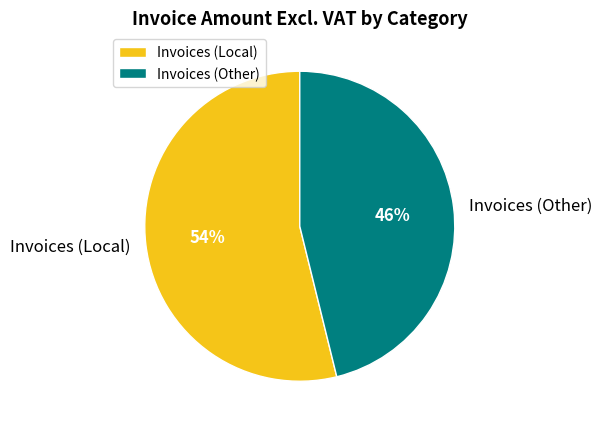

Is it true that Invoices (Local) is 54% of the pie?

True